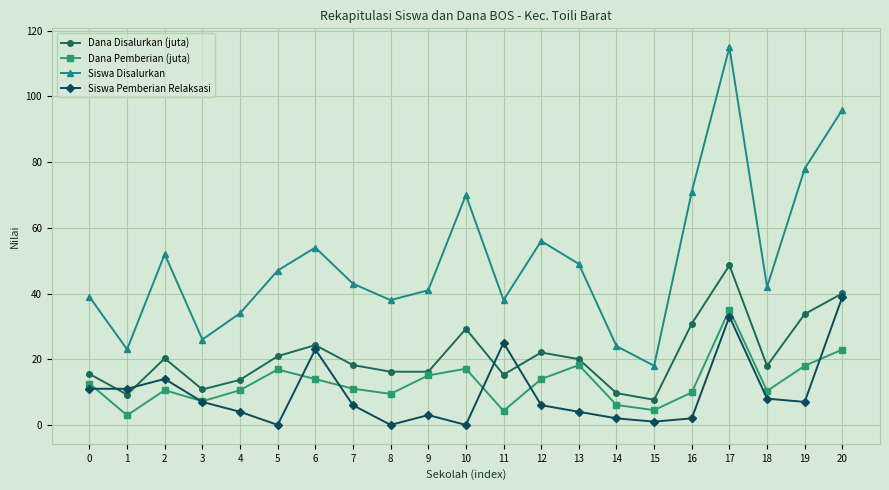

Which category has the highest value across all series?

17